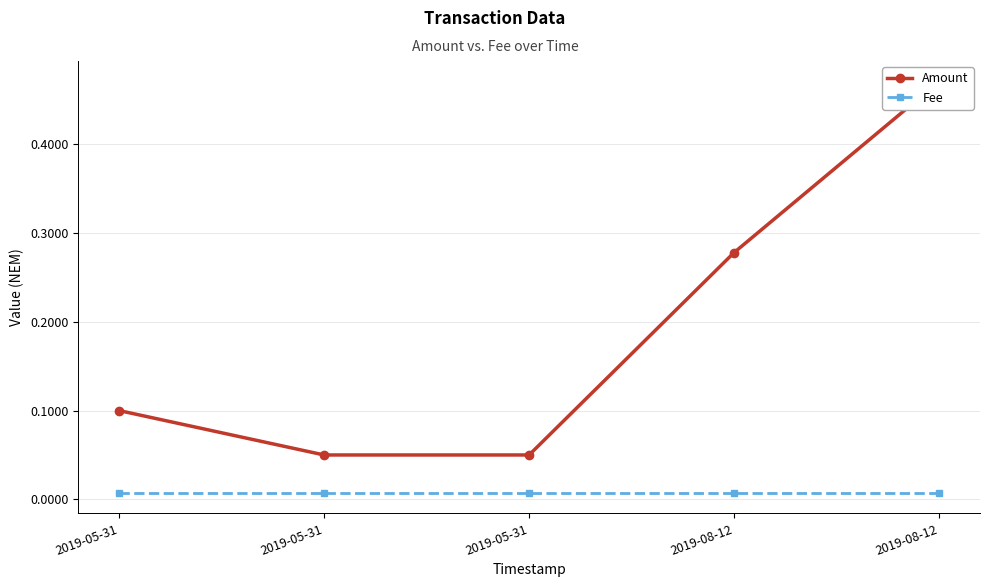

How many Amount values are between 0 and 1?

5